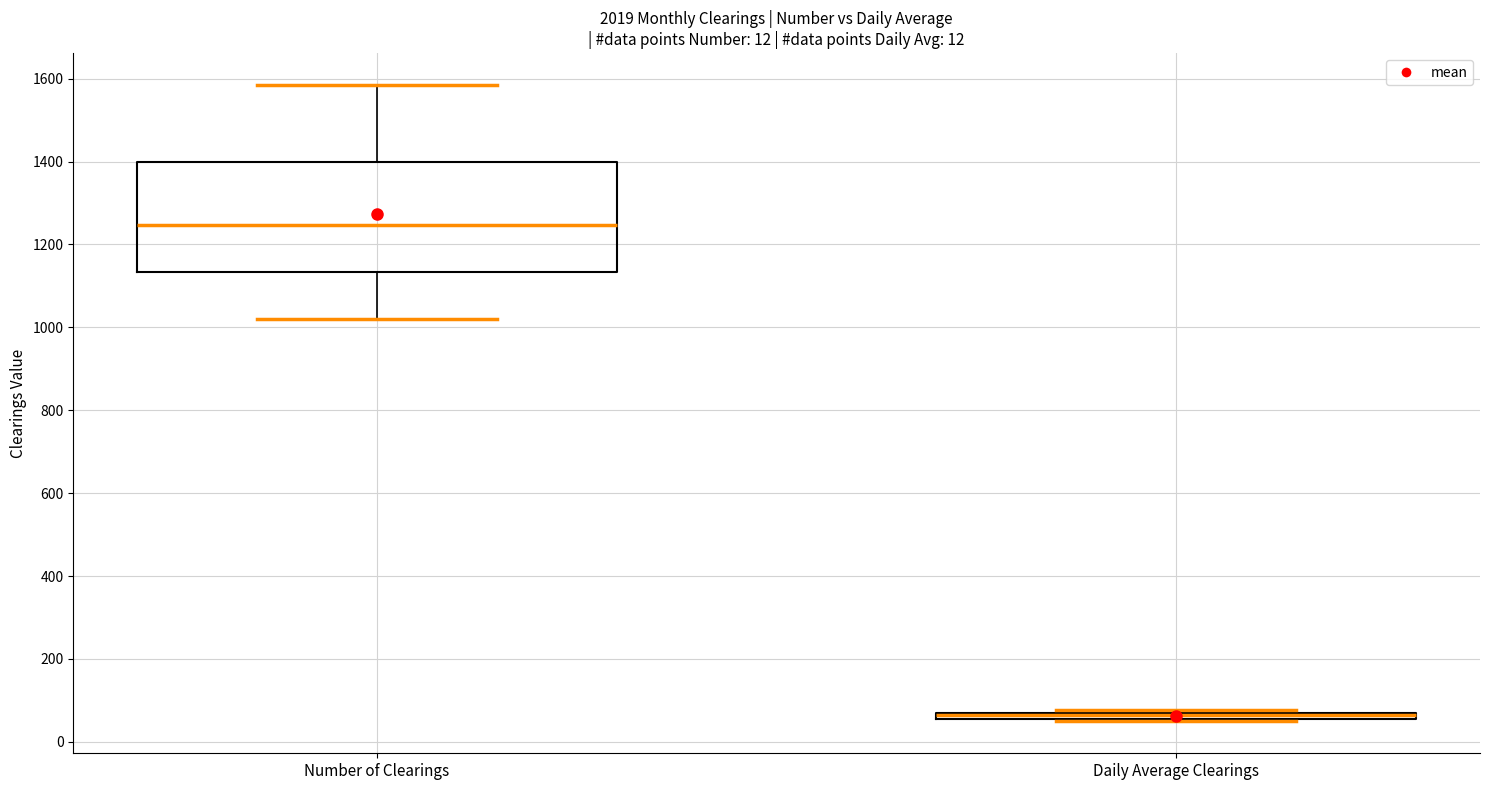

Which box's median line is the highest?

Number of Clearings